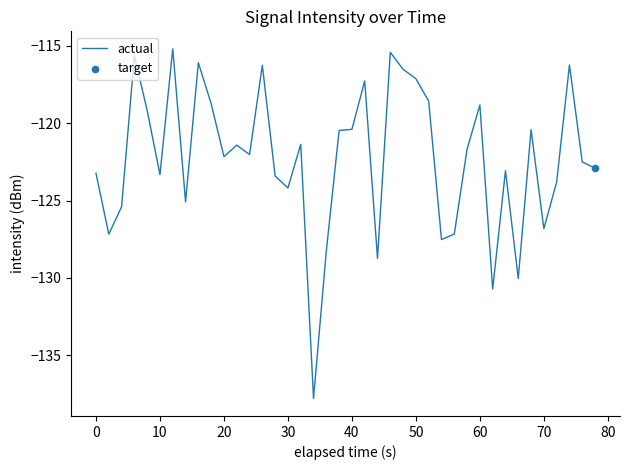

What is the minimum value shown in the chart?

-137.8